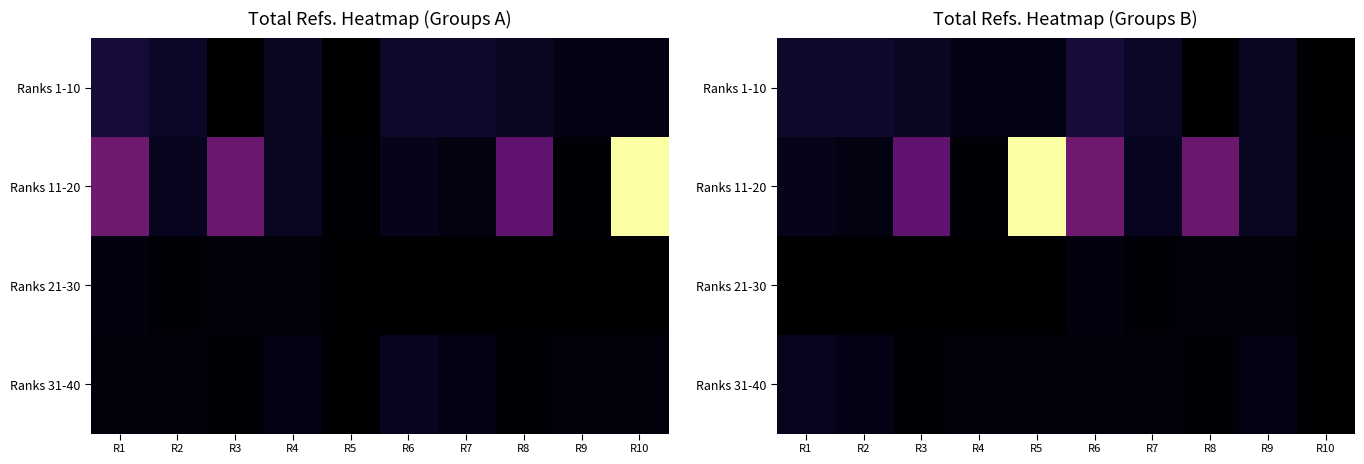

Which series changed the most between R4 and R5?

Ranks 11-20